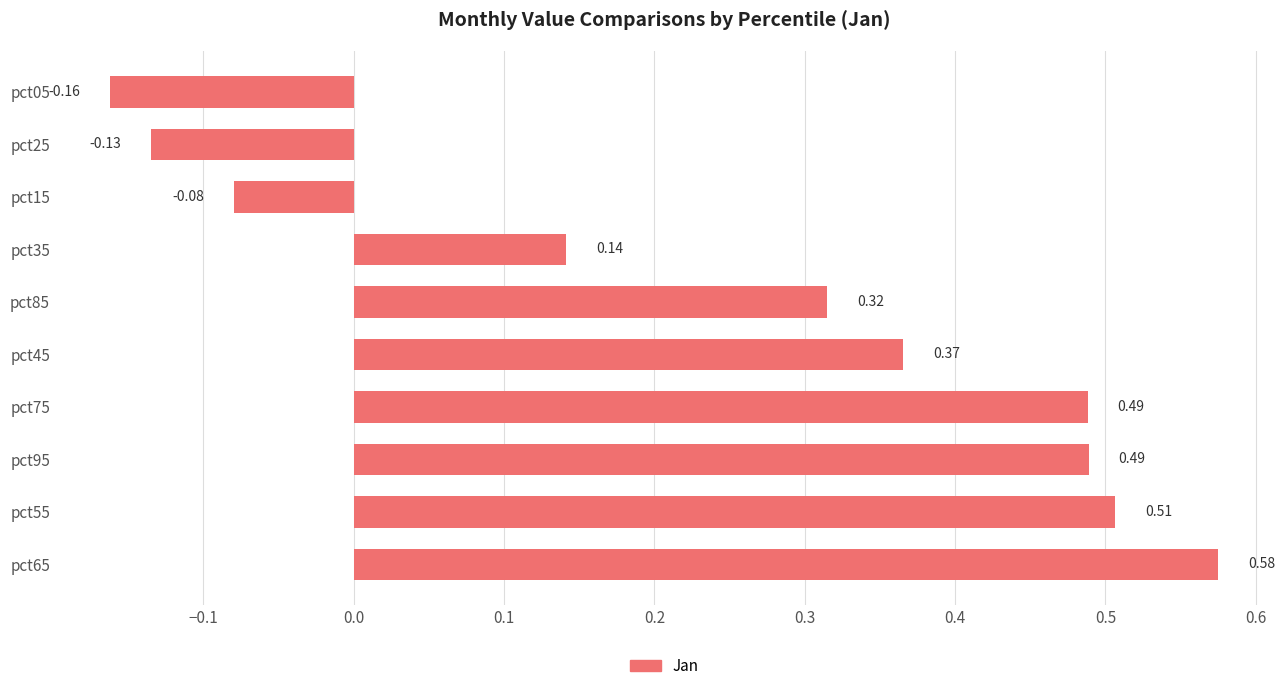

Between pct45 and pct05, which is larger?

pct45